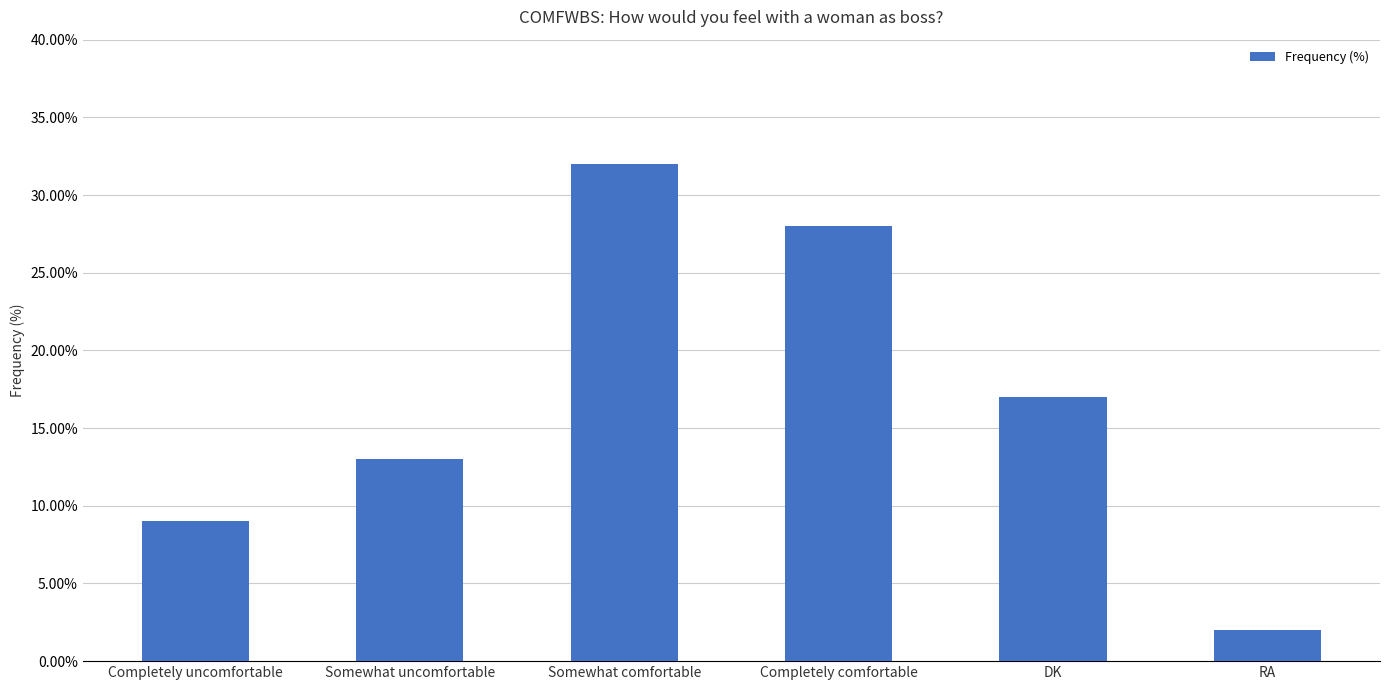

What is the average value?

17